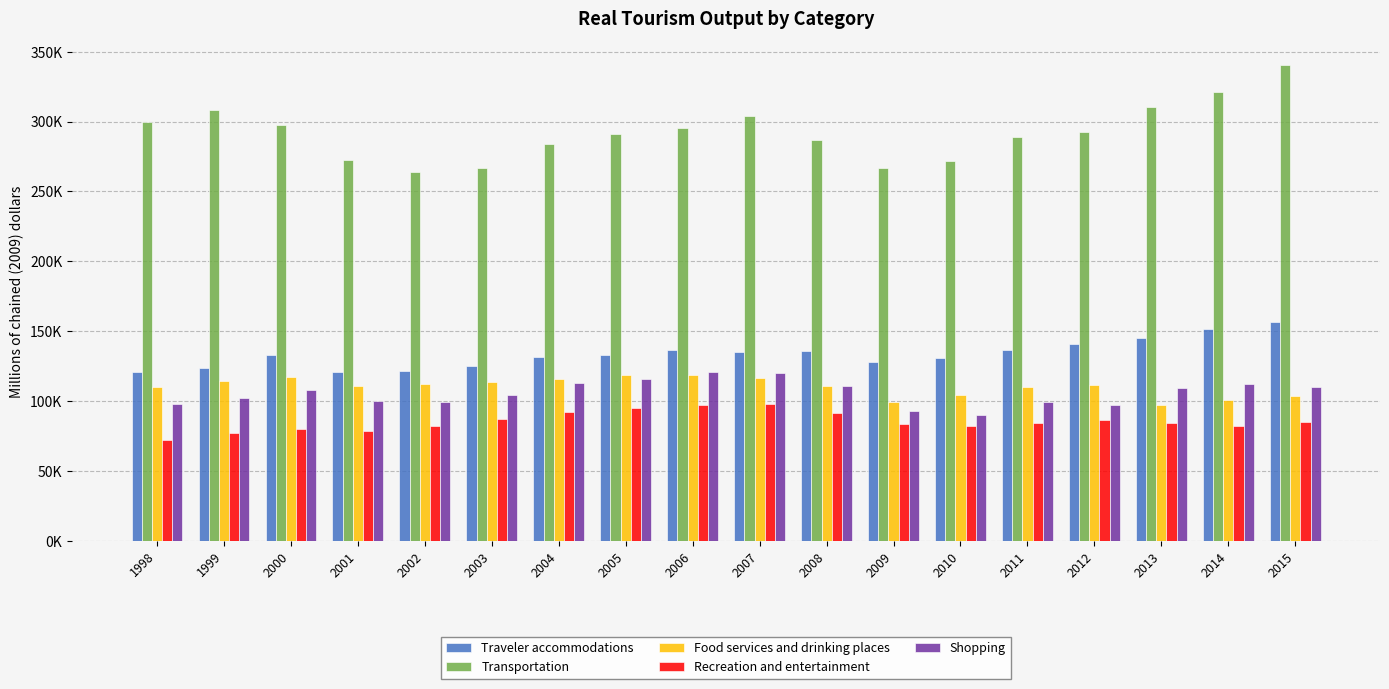

Are the bars grouped side by side (vs. stacked)?

Yes